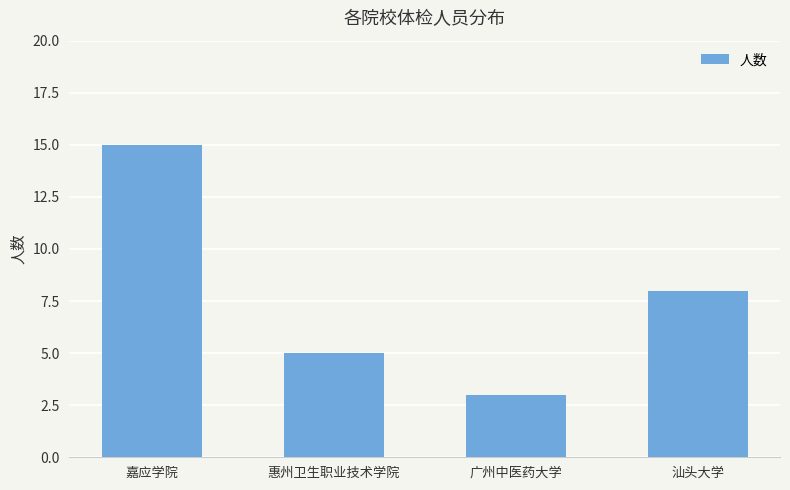

Which has a higher value, 广州中医药大学 or 嘉应学院?

嘉应学院